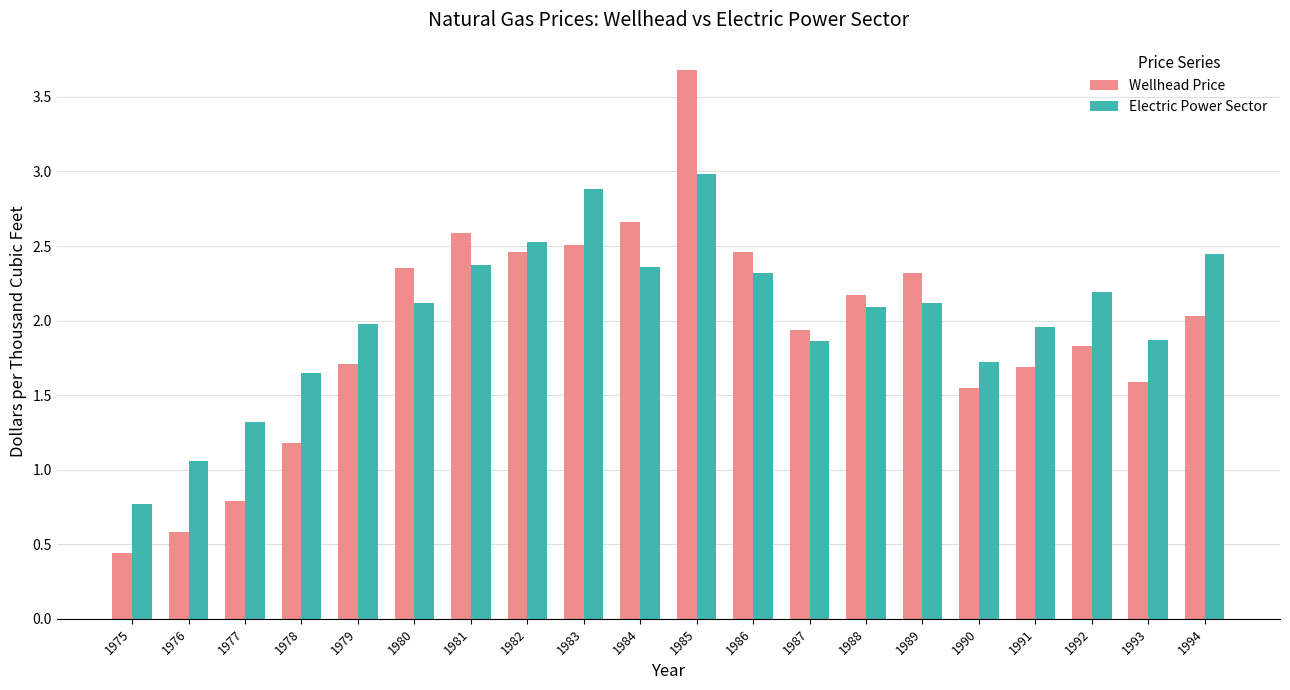

Which series has the largest range (max minus min)?

Wellhead Price